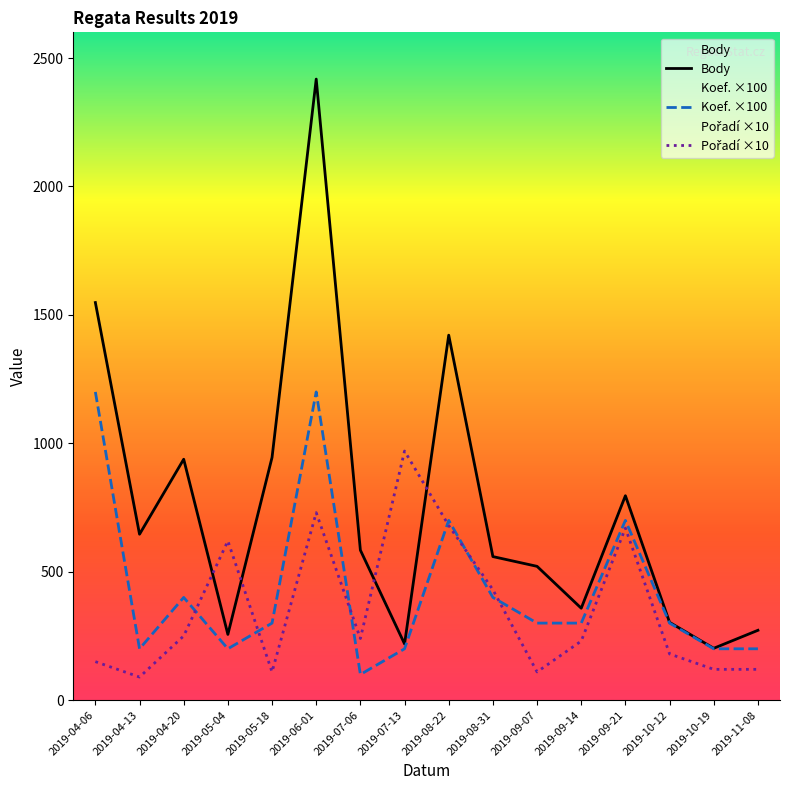

Where does the Koef. ×100 series first go above 300?

2019-04-06